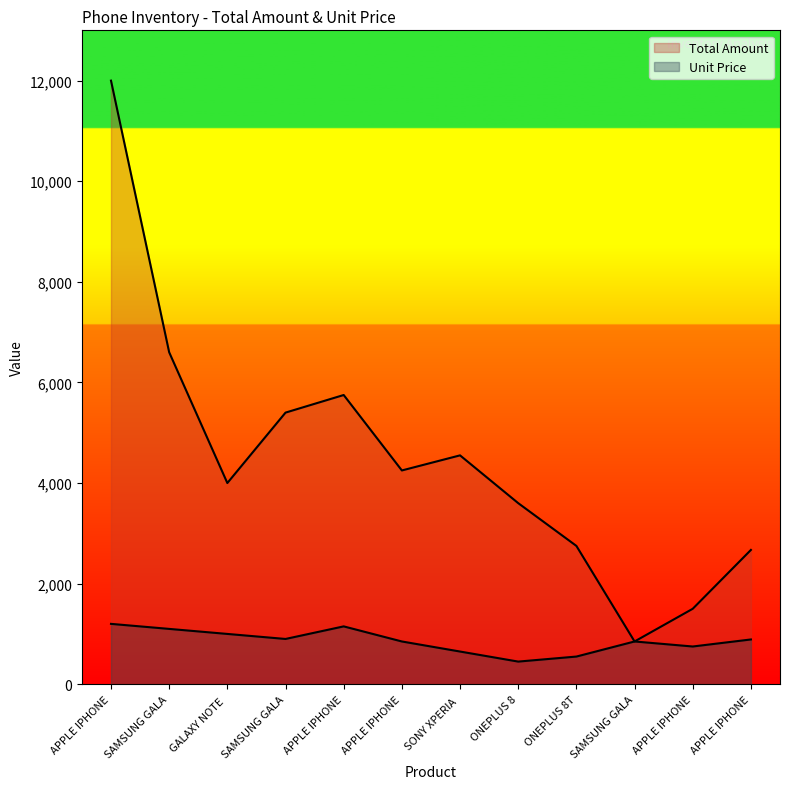

What is the label of the 1st point from the left?

APPLE IPHONE